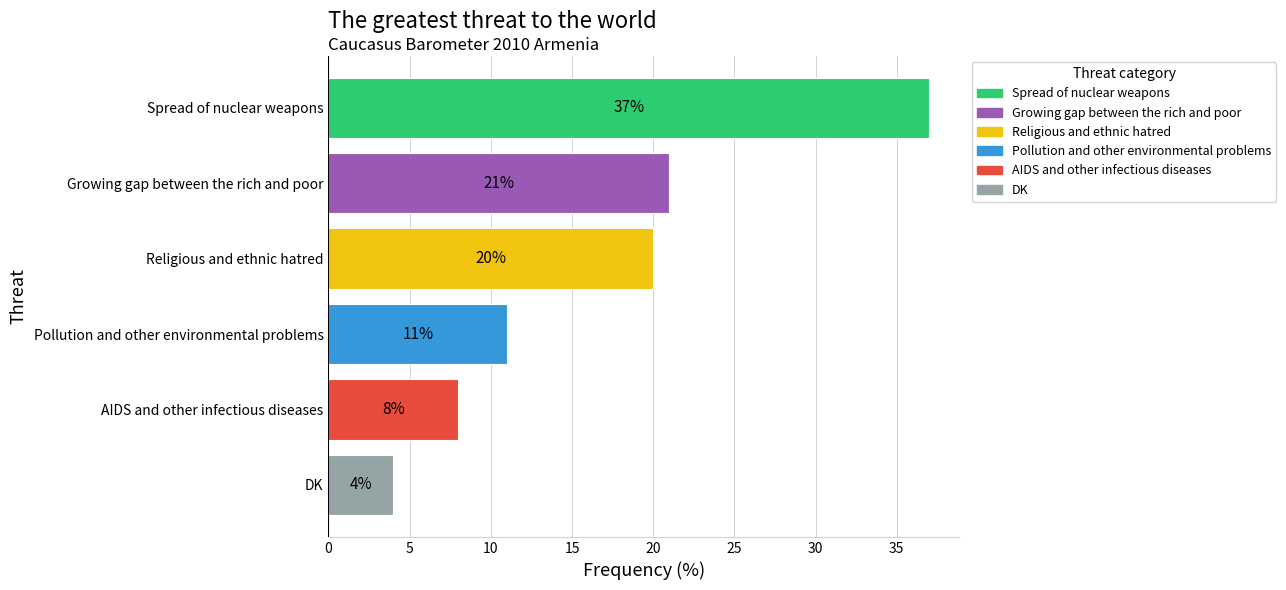

What is the difference between the second highest and second lowest values?

13